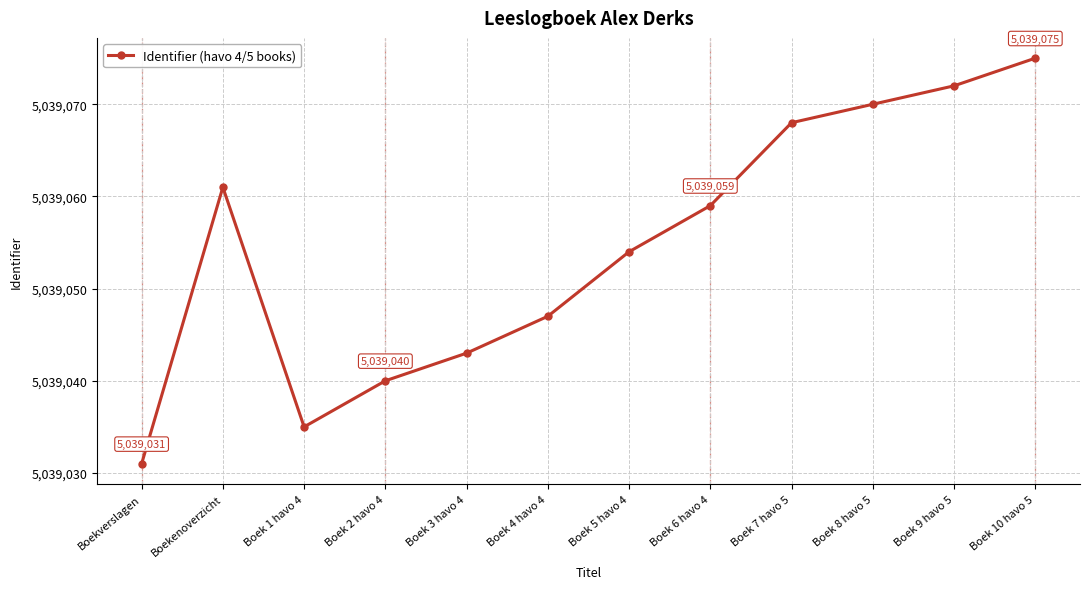

Which category has the lowest value across all series?

Boekverslagen